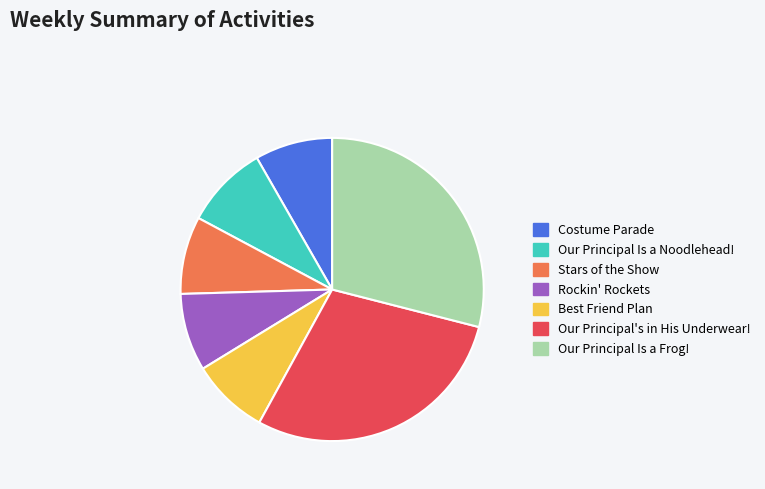

Approximately how many times larger is the value at Costume Parade compared to Our Principal Is a Noodlehead!?

0.9